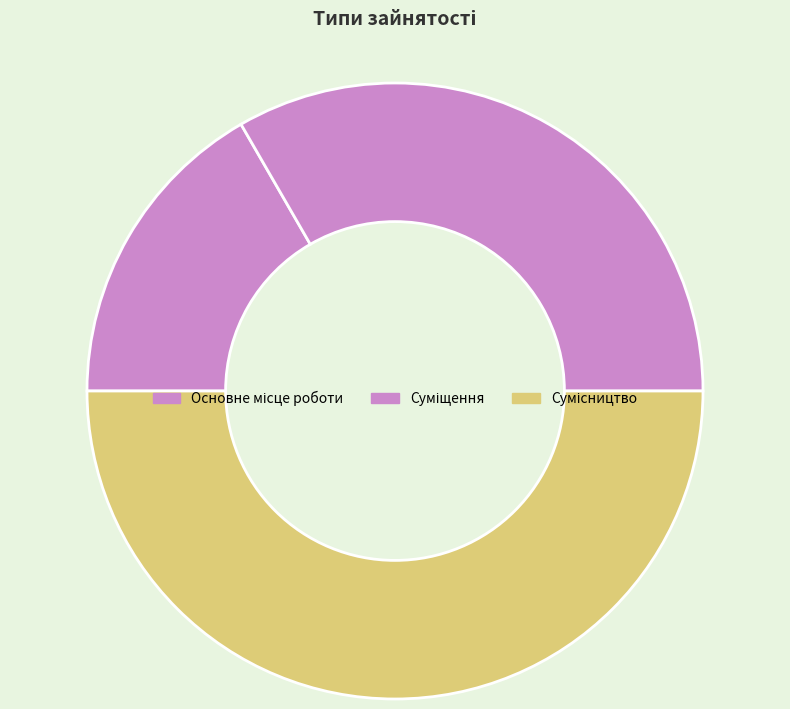

Rank the categories by value from highest to lowest.

Сумісництво, Суміщення, Основне місце роботи